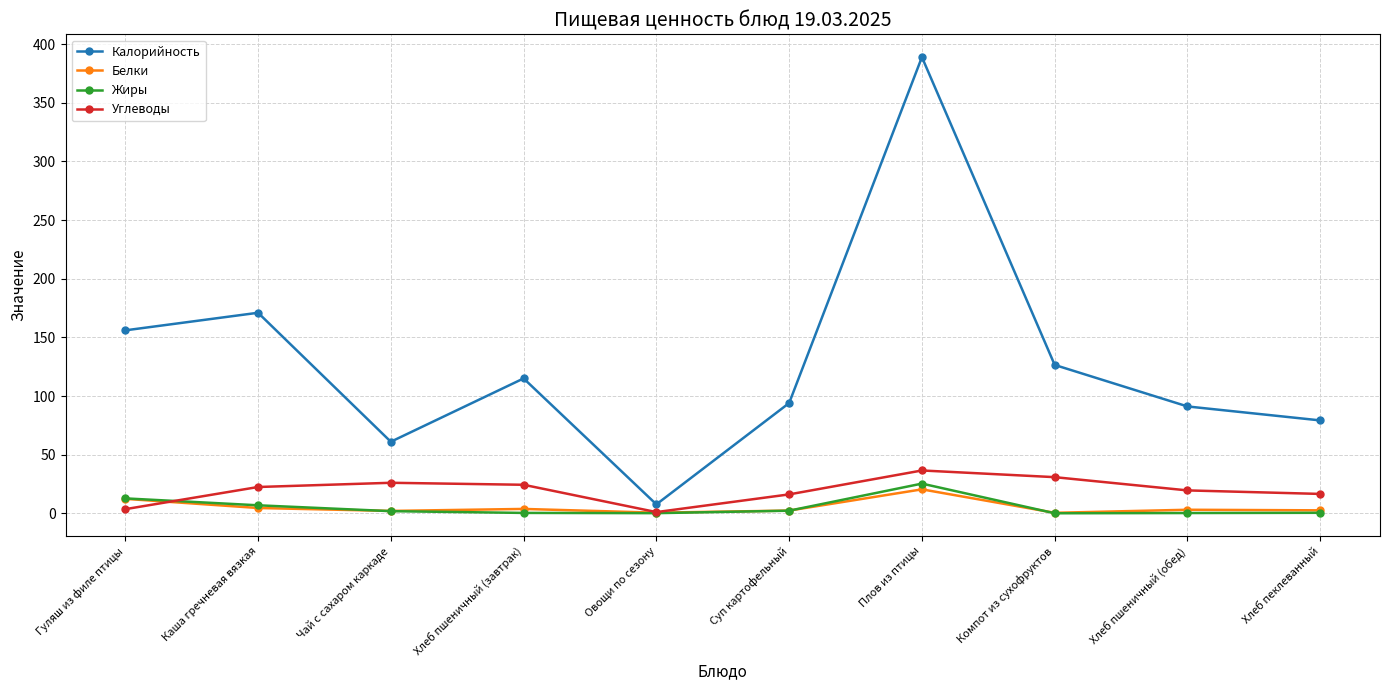

What is the total value across all series at Хлеб пшеничный (завтрак)?

143.3